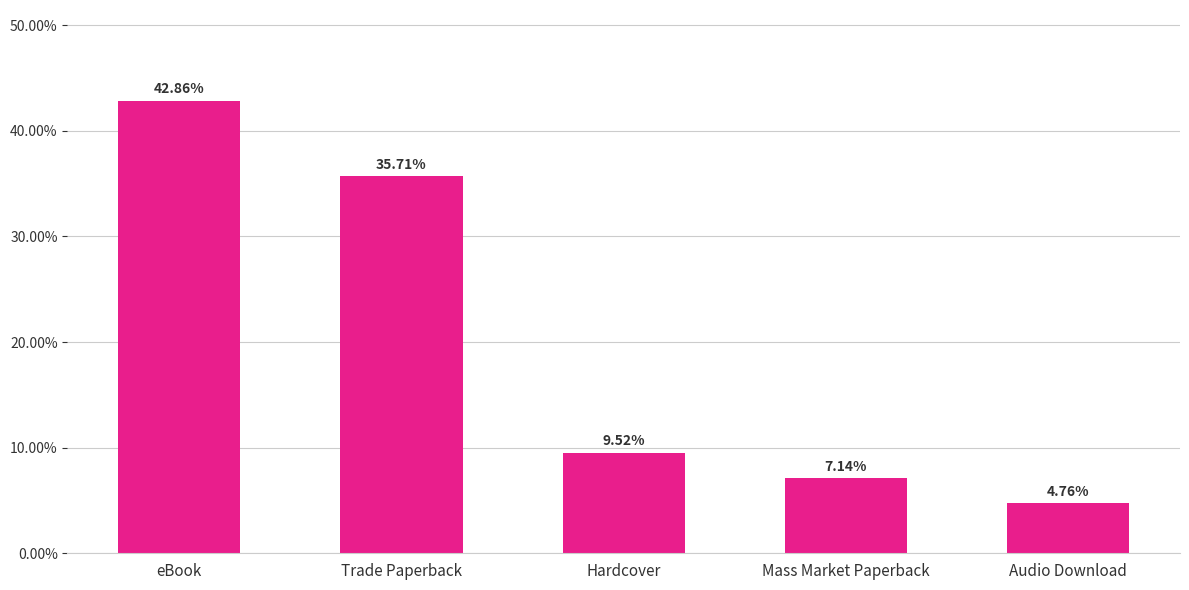

True or false: the data shows 11.5 at Mass Market Paperback.

False